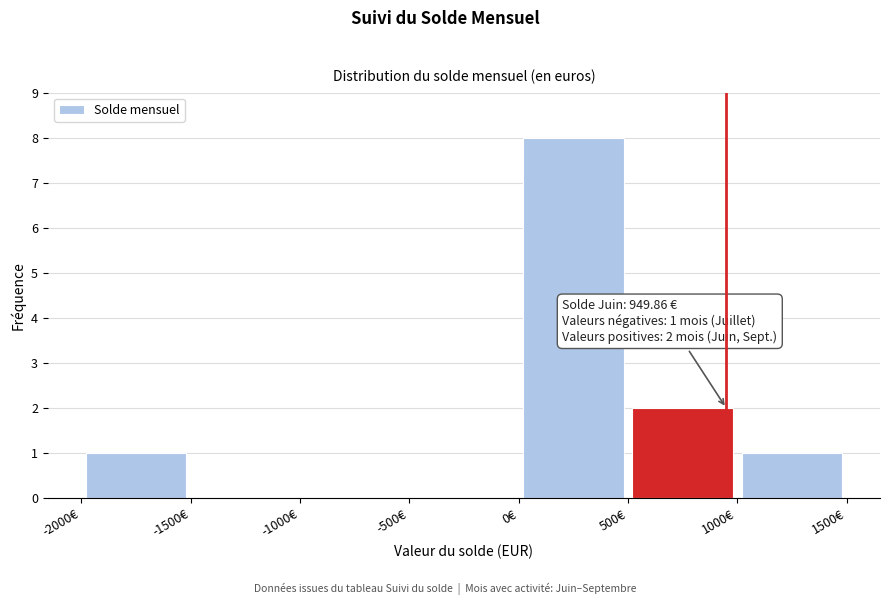

Over which range of the x-axis is the bar tallest?

0 to 500